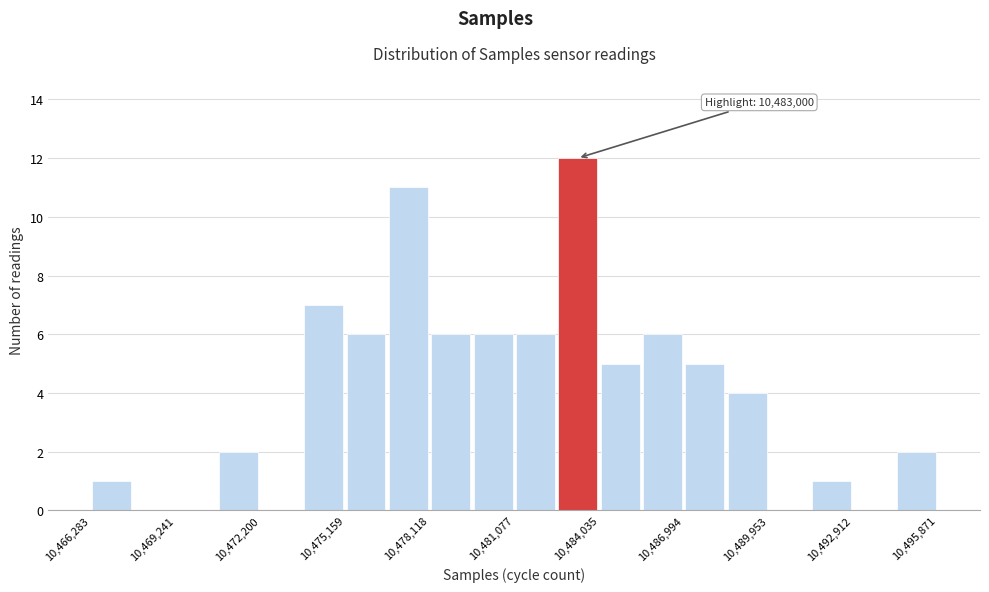

Read against the x-axis, roughly where is the centre of the tallest bar?

10483500